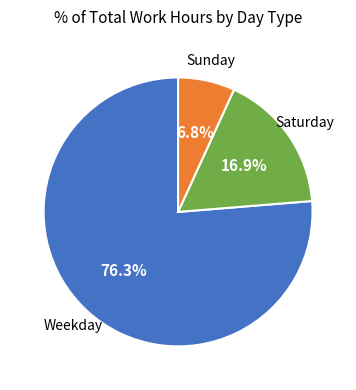

How much of the chart is everything except Sunday?

93.2%